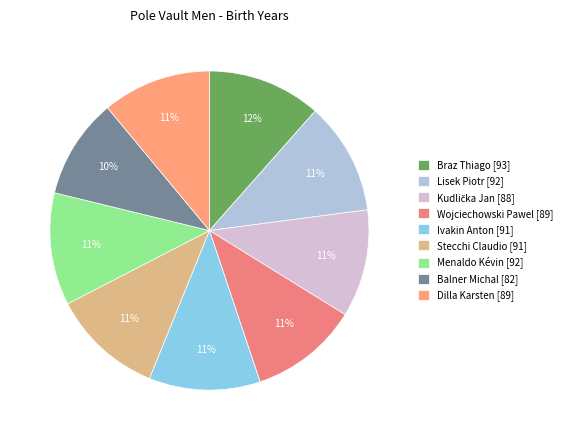

What is the ratio of the value at Balner Michal to the value at Kudlička Jan?

0.9